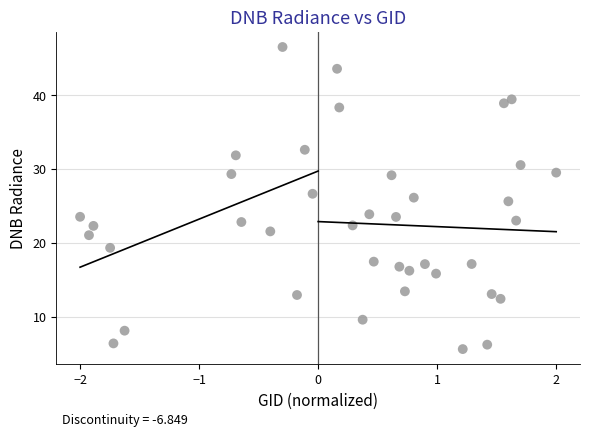

What is the range of Y values (max minus min)?

40.9